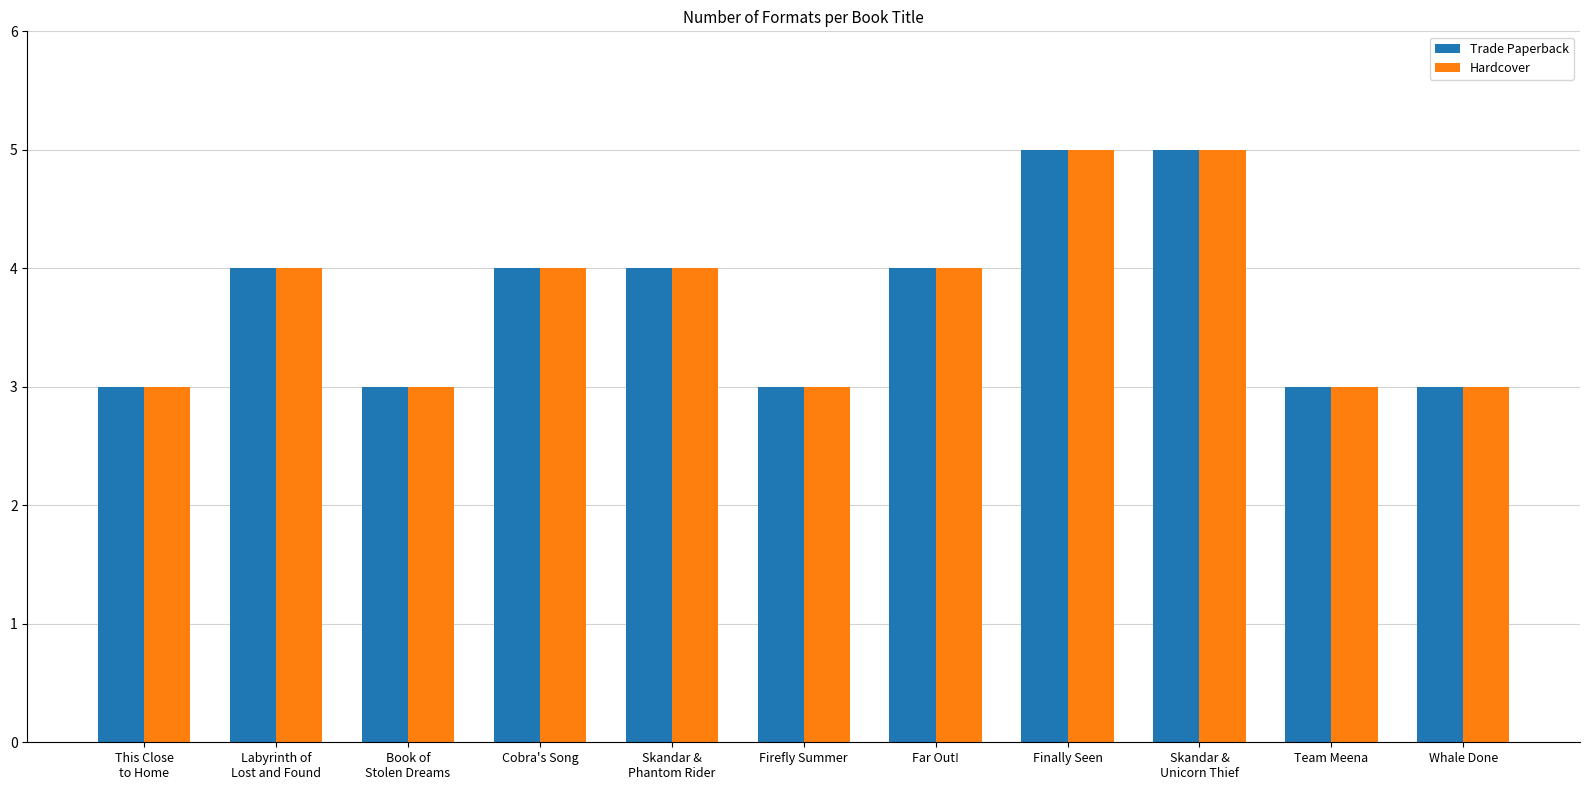

Is it true that Hardcover equals 2 at Skandar &
Phantom Rider?

False